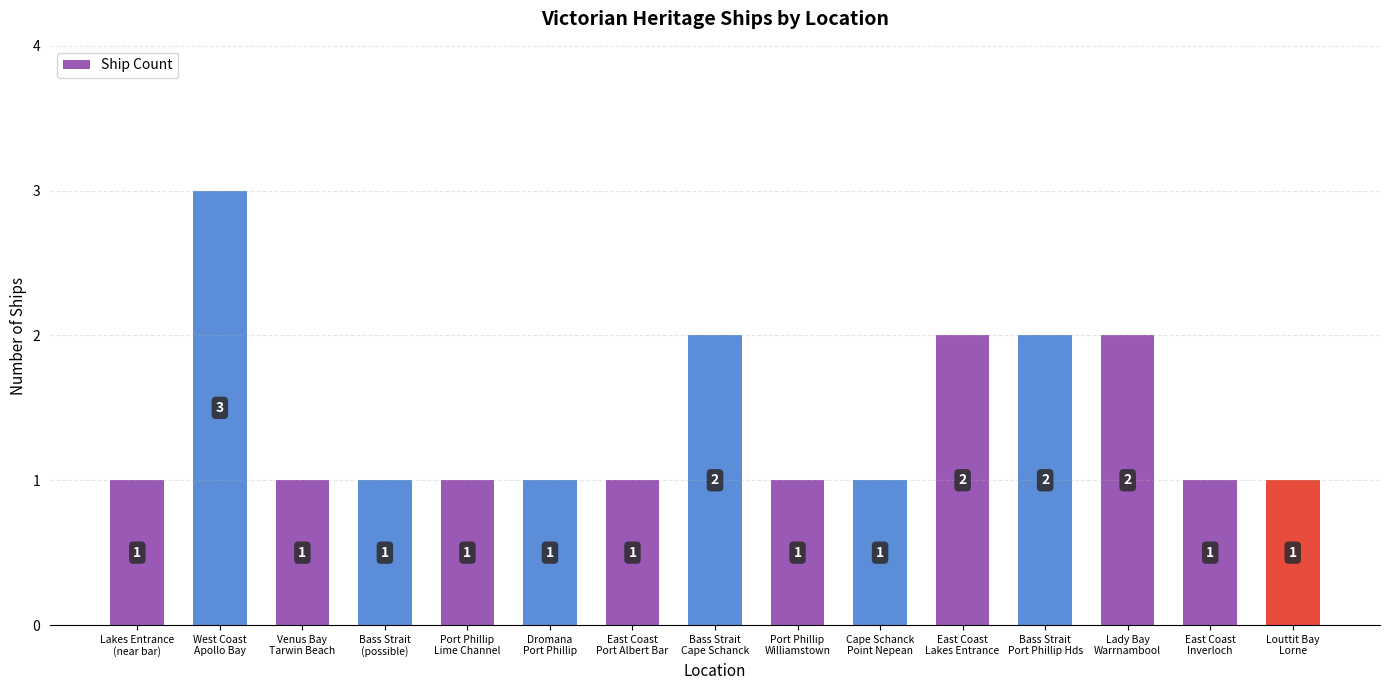

What is the maximum value shown in the chart?

3